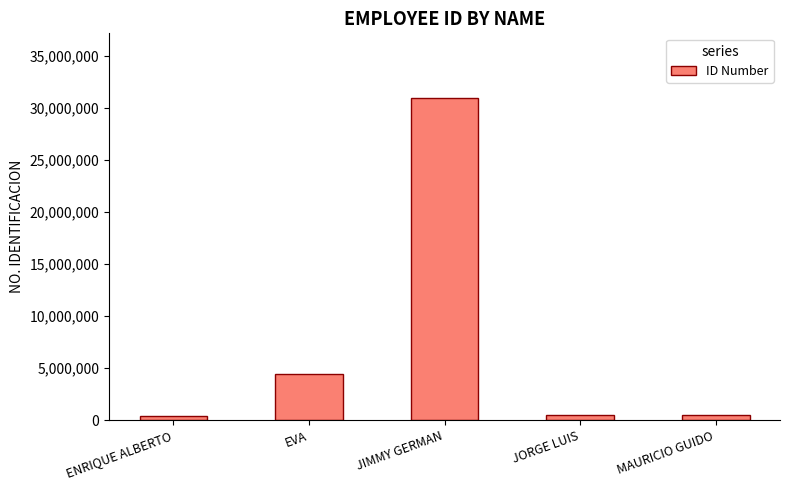

At which label is the value closest to 15683988?

EVA